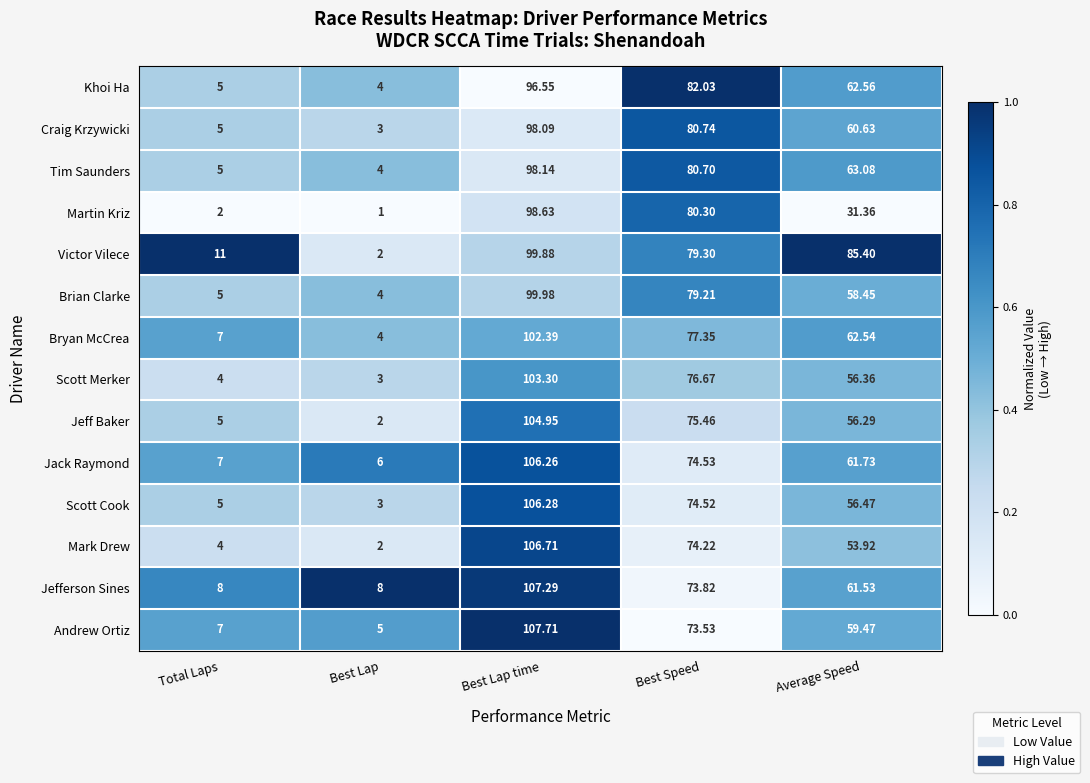

Which series has the largest total across all categories?

Victor Vilece